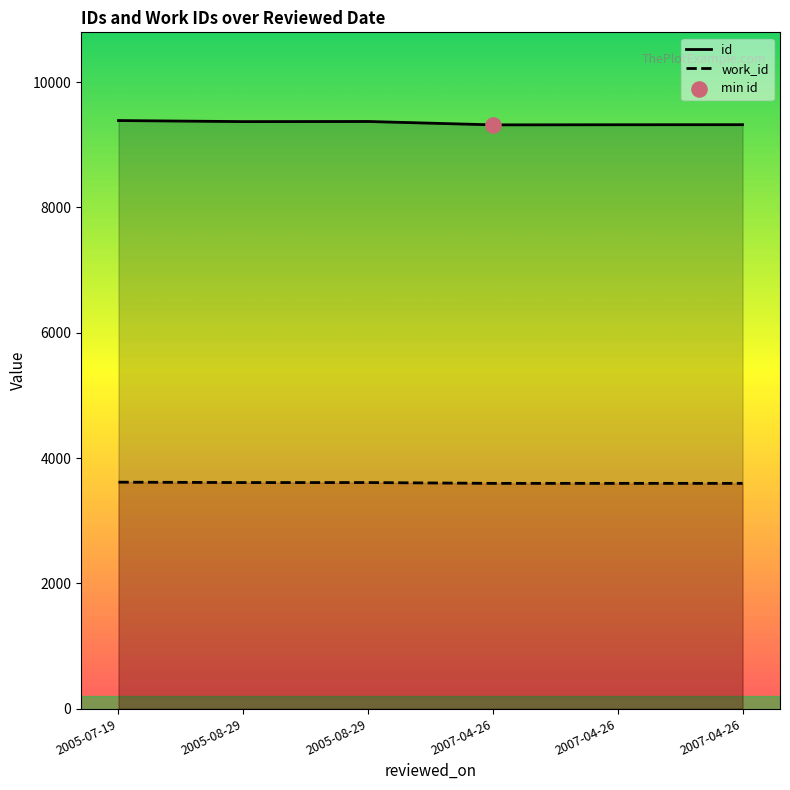

What are all the series names shown in the legend?

id, work_id